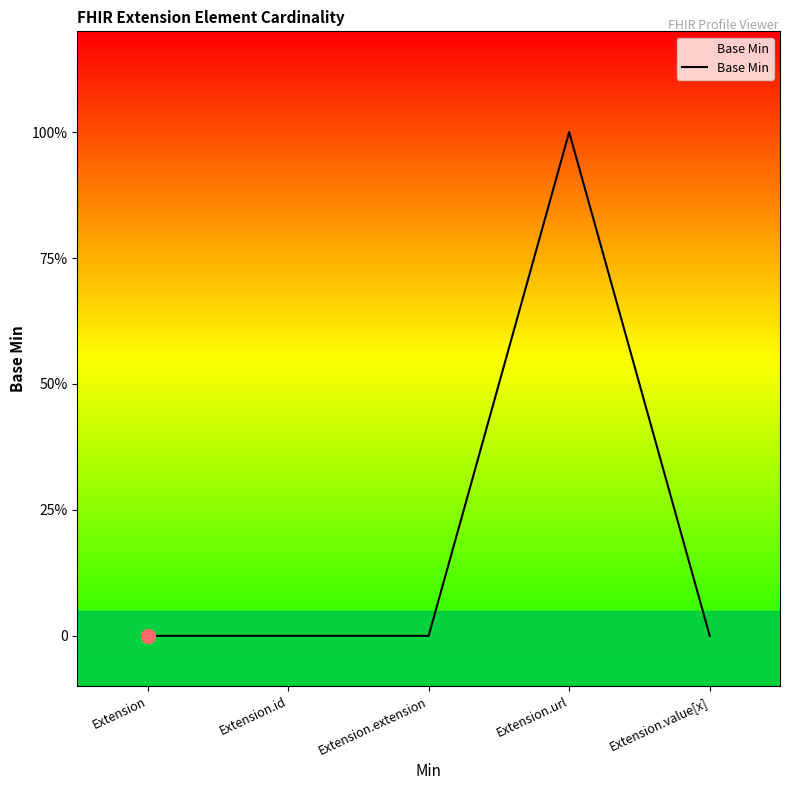

What is the sum of all values?

1